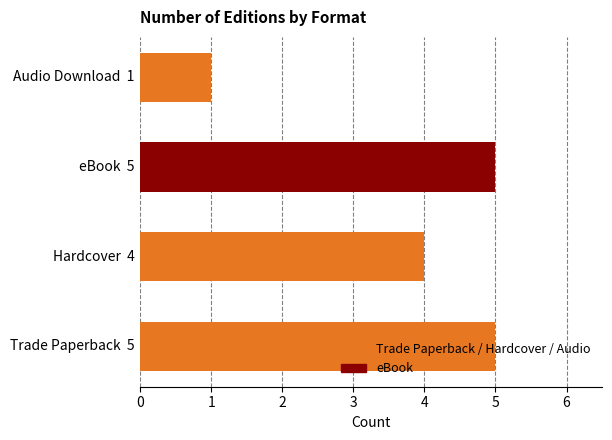

What is the average value?

4